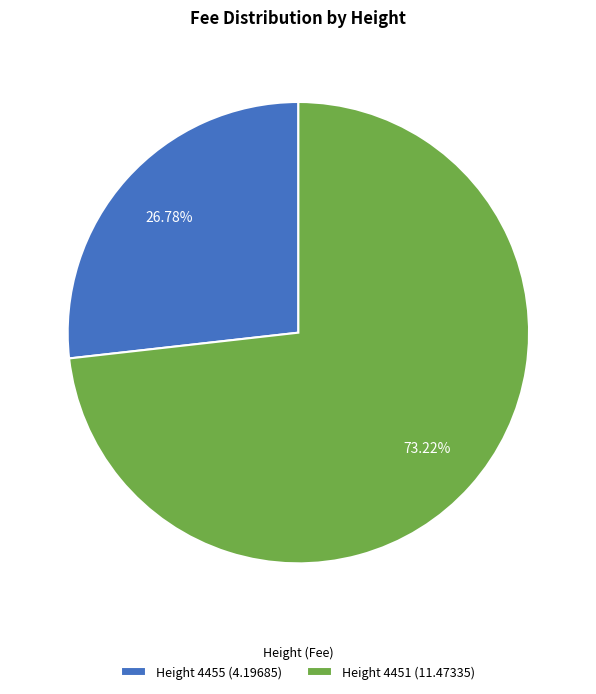

Between Height 4451 (11.47335) and Height 4455 (4.19685), which is larger?

Height 4451 (11.47335)